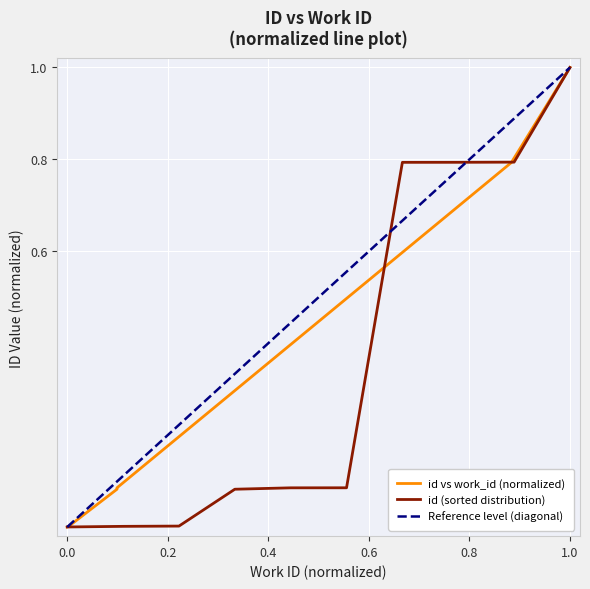

Count the number of data series in this chart.

2